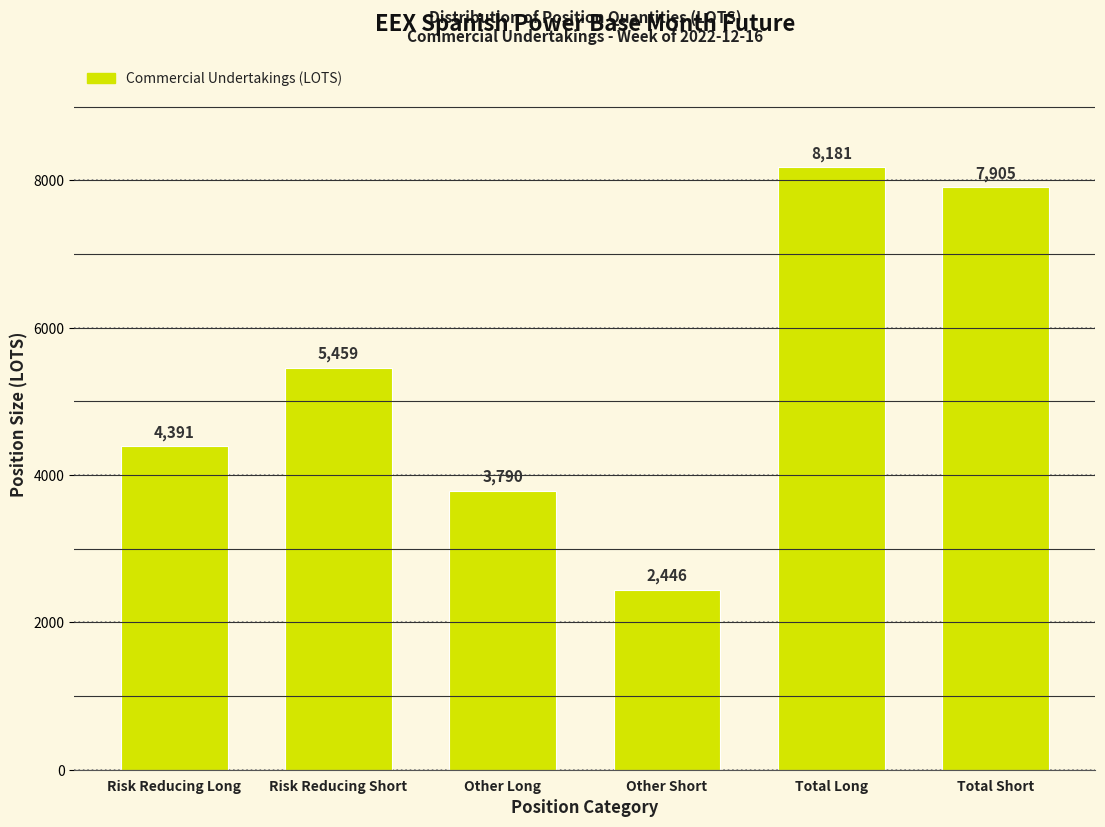

Reading left to right, list all the values displayed in this chart.

Risk Reducing Long=4391	Risk Reducing Short=5459	Other Long=3790	Other Short=2446	Total Long=8181	Total Short=7905